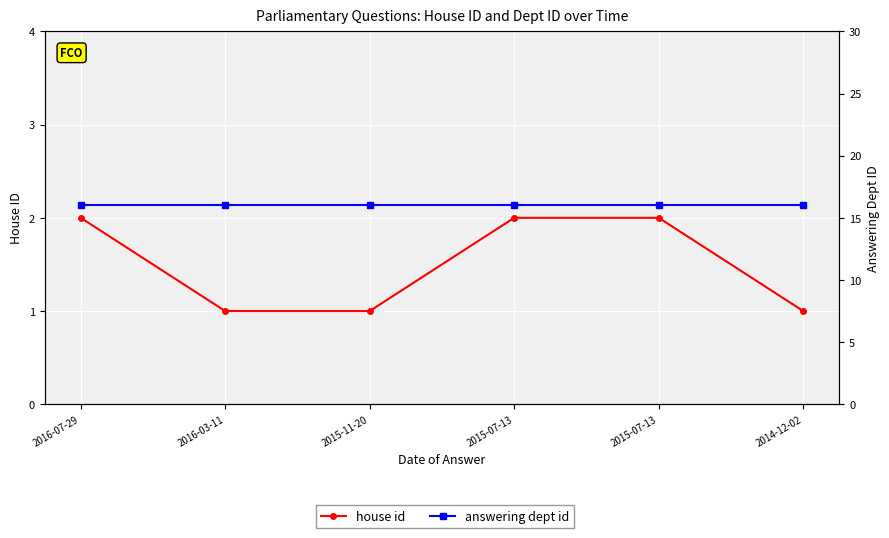

What is the sum of all house id values?

9